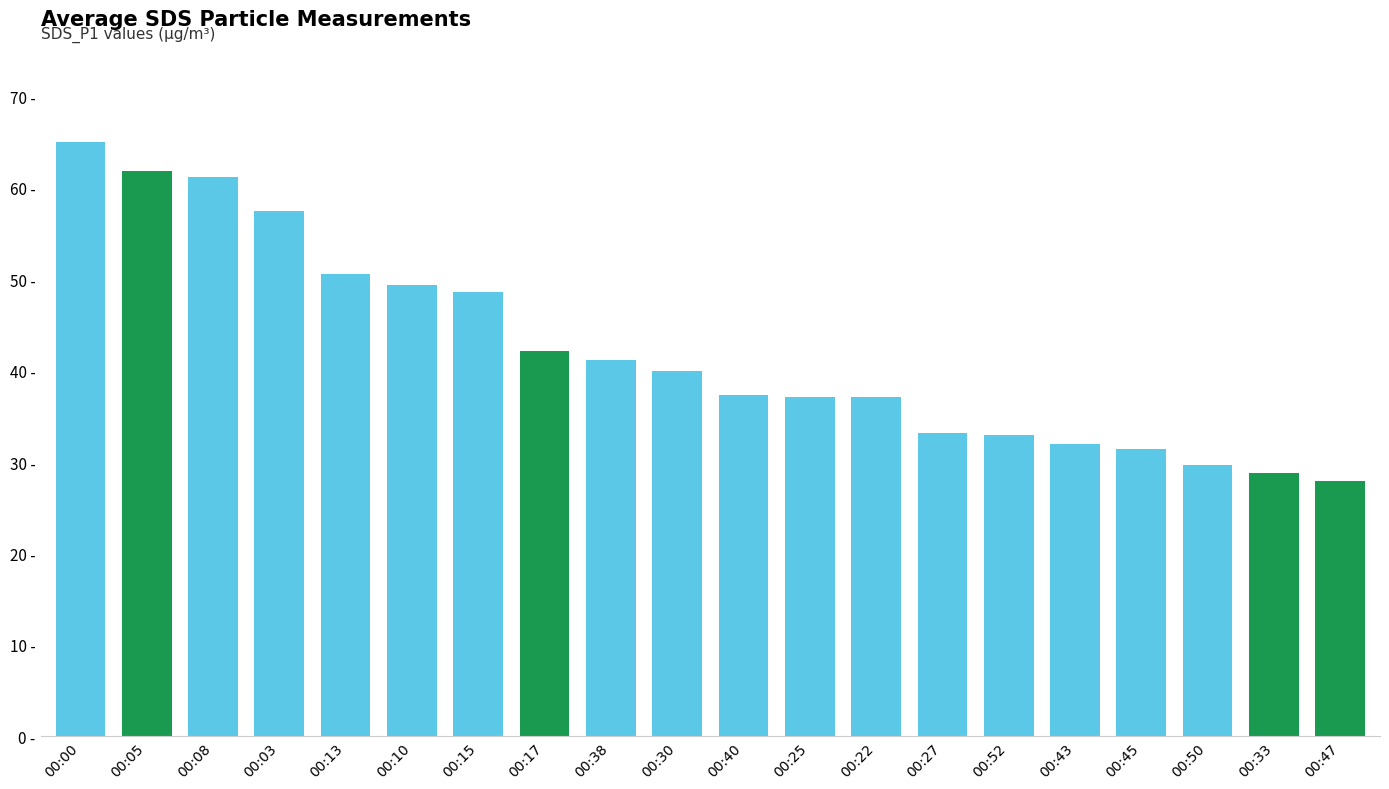

Reading right to left, extract all data points from this chart.

00:47=27.9	00:33=28.9	00:50=29.6	00:45=31.4	00:43=32.0	00:52=33.0	00:27=33.2	00:22=37.1	00:25=37.1	00:40=37.3	00:30=40.0	00:38=41.2	00:17=42.1	00:15=48.6	00:10=49.4	00:13=50.6	00:03=57.4	00:08=61.2	00:05=61.9	00:00=65.0